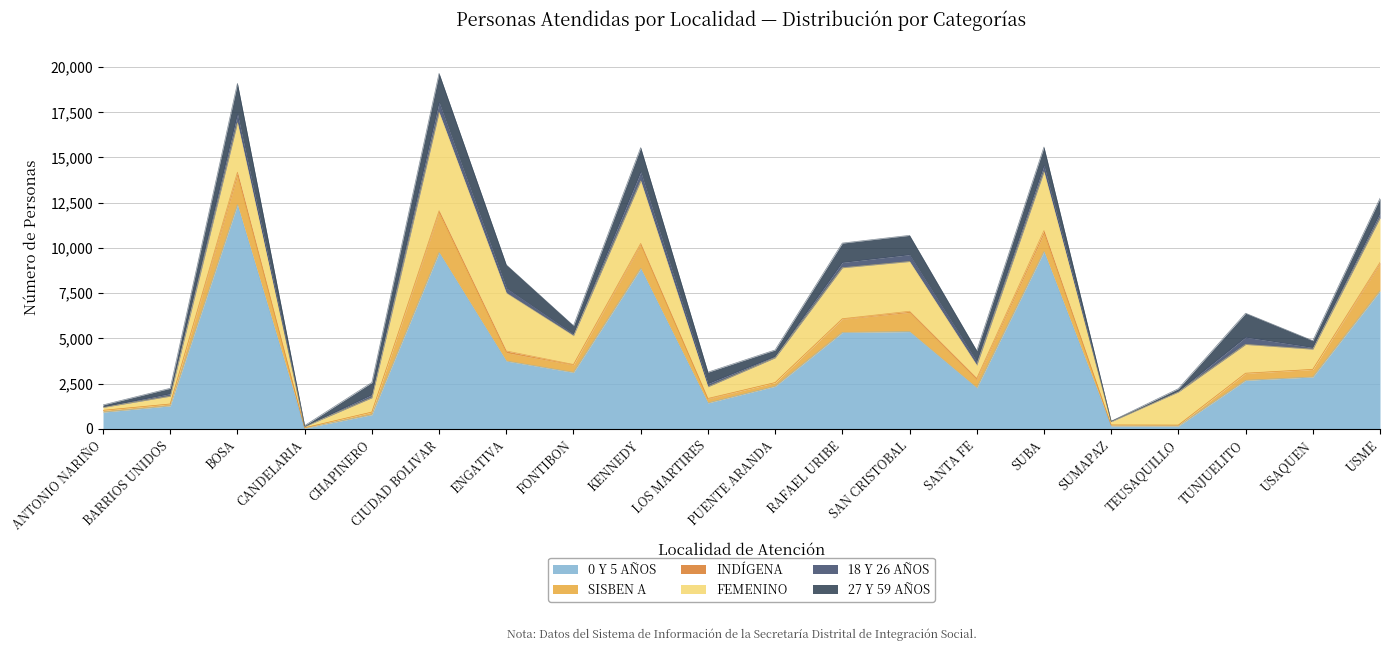

Rank the series by their maximum value, from highest to lowest.

0 Y 5 AÑOS, FEMENINO, SISBEN A, 27 Y 59 AÑOS, 18 Y 26 AÑOS, INDÍGENA